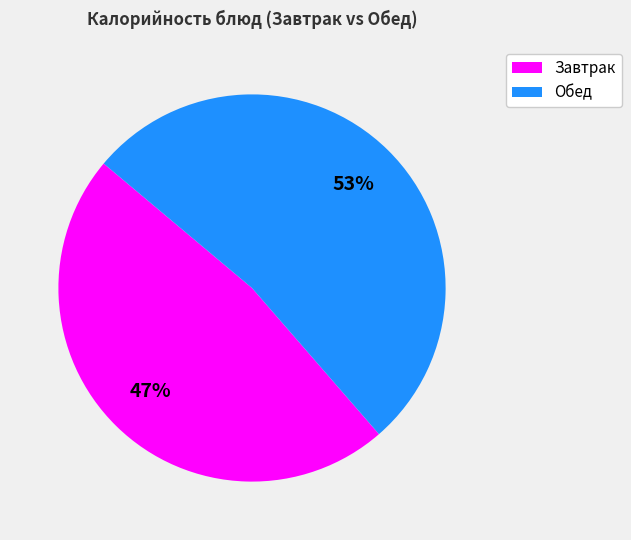

Count the number of slices in the pie.

2